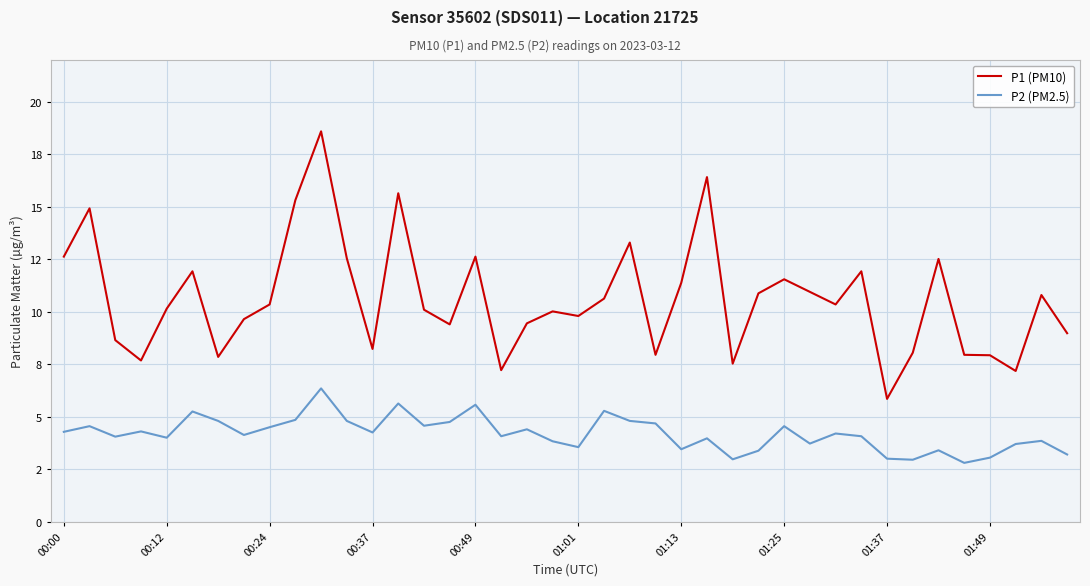

What is the difference between the second highest and minimum values in the P1 (PM10) series?

10.6